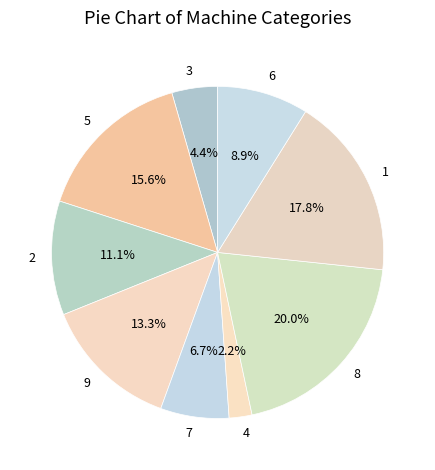

To the nearest percent, what is the difference between the 8 and 4 slice percentages?

18%